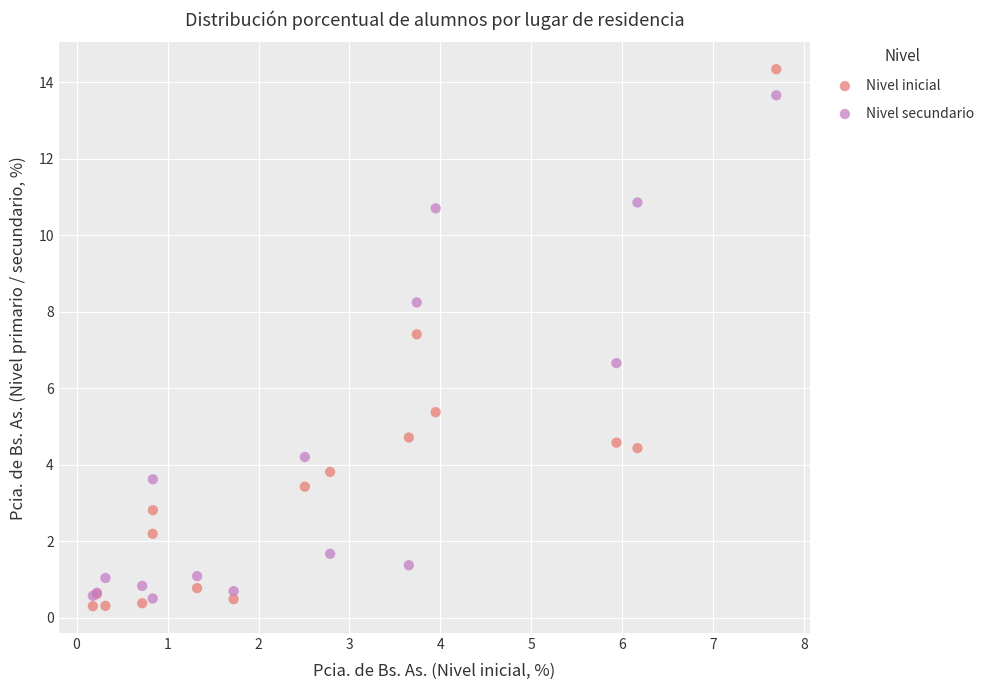

Which series contains the highest Y value?

Nivel inicial